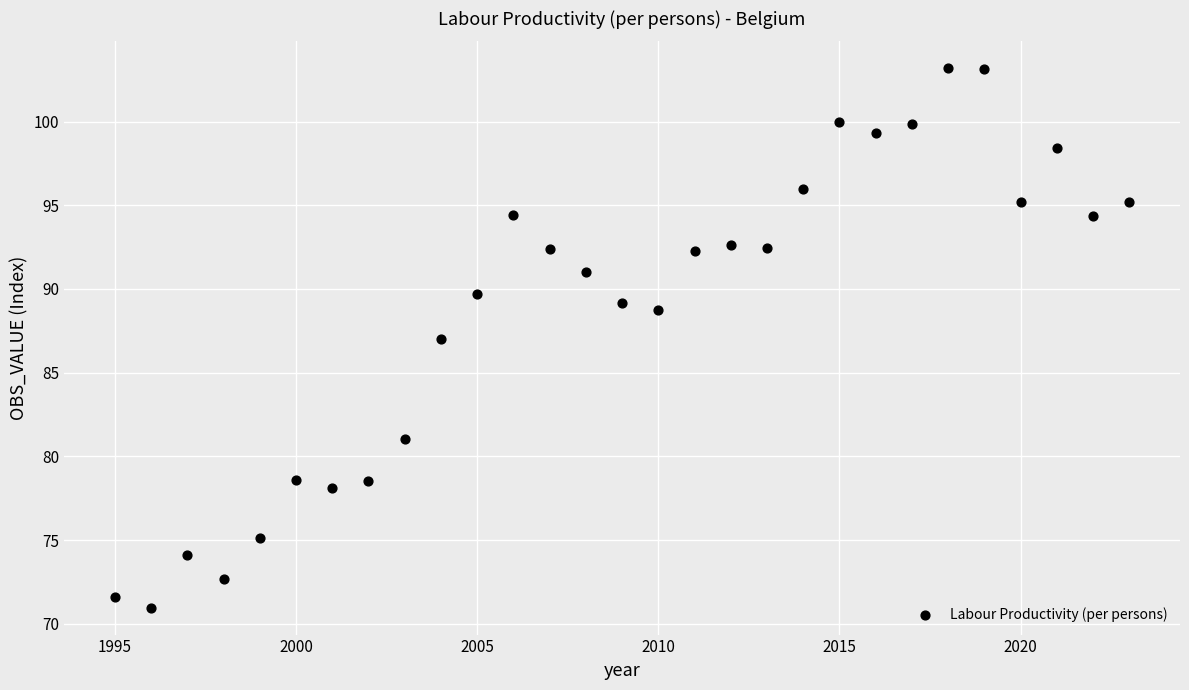

What is the range of X values (max minus min)?

28.0